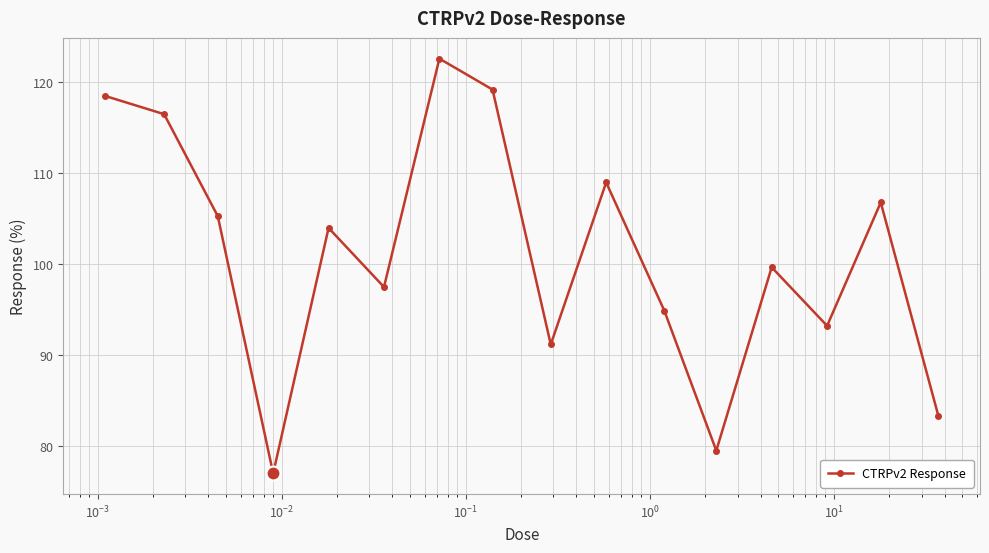

True or false: there are more than 2 points higher than both neighbors.

True